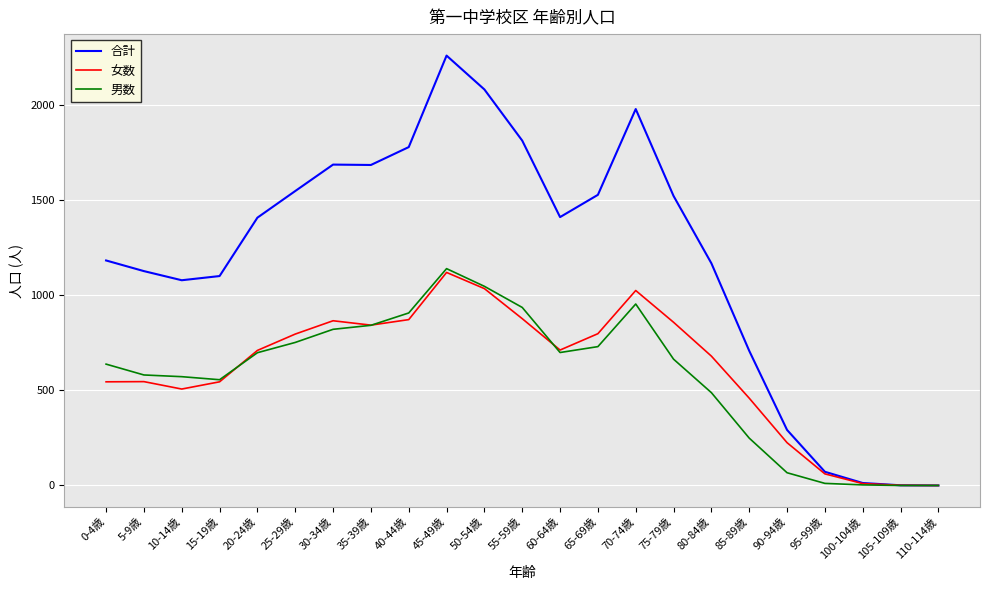

Between 35-39歳 and 85-89歳, which series saw the biggest shift?

合計